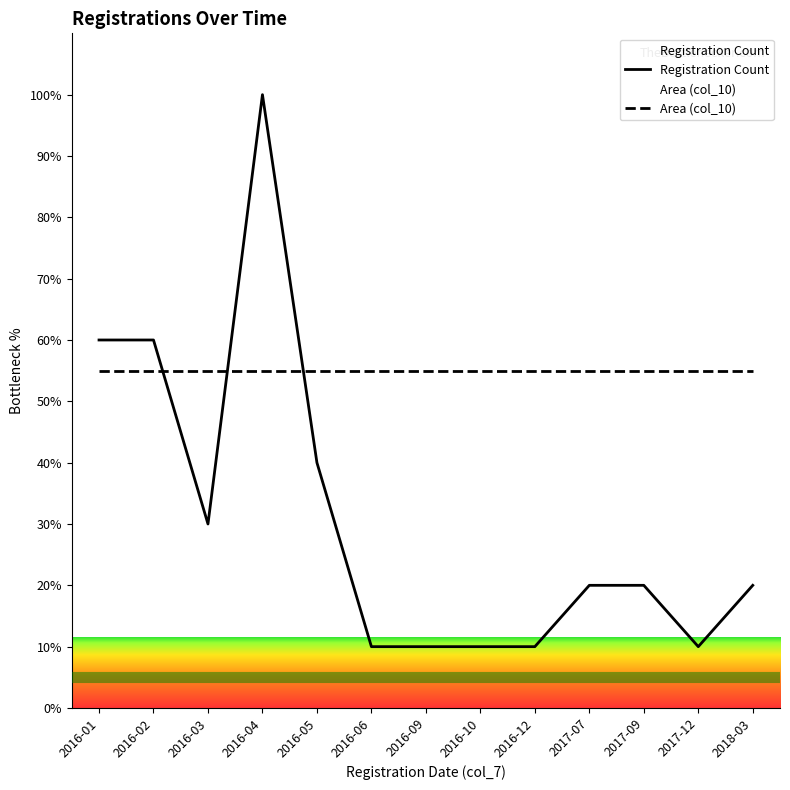

Reading left to right, list all the values displayed in this chart.

Registration Count: 2016-01=60	2016-02=60	2016-03=30	2016-04=100	2016-05=40	2016-06=10	2016-09=10	2016-10=10	2016-12=10	2017-07=20	2017-09=20	2017-12=10	2018-03=20
Area (col_10): 2016-01=55	2016-02=55	2016-03=55	2016-04=55	2016-05=55	2016-06=55	2016-09=55	2016-10=55	2016-12=55	2017-07=55	2017-09=55	2017-12=55	2018-03=55